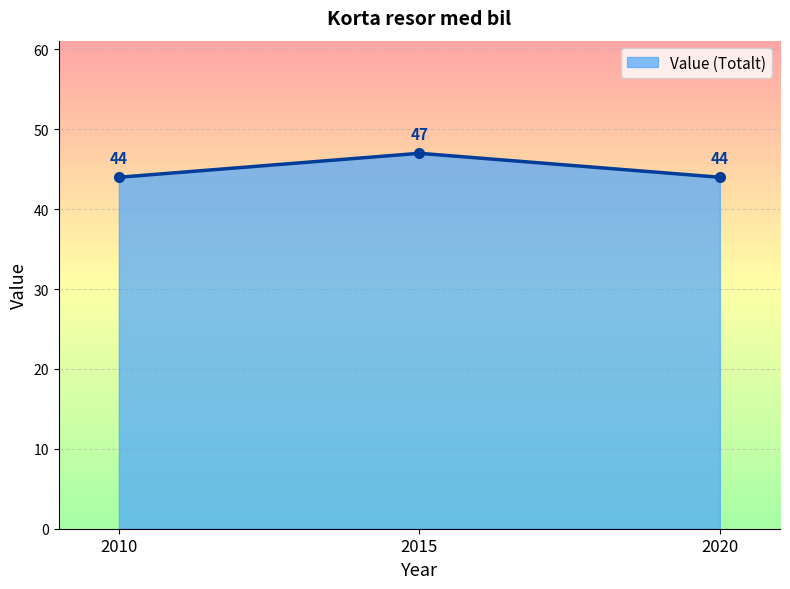

What is the ratio of the value at 2015 to the value at 2020?

1.1